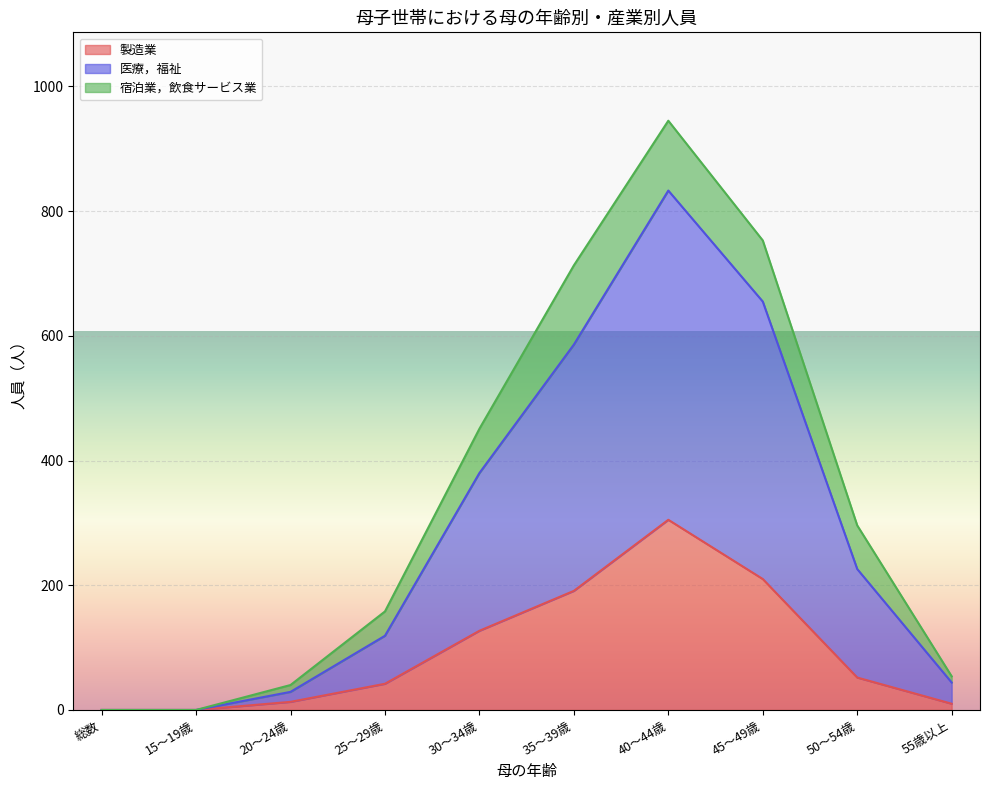

The 製造業 series shows 191 at 35～39歳. True or false?

True